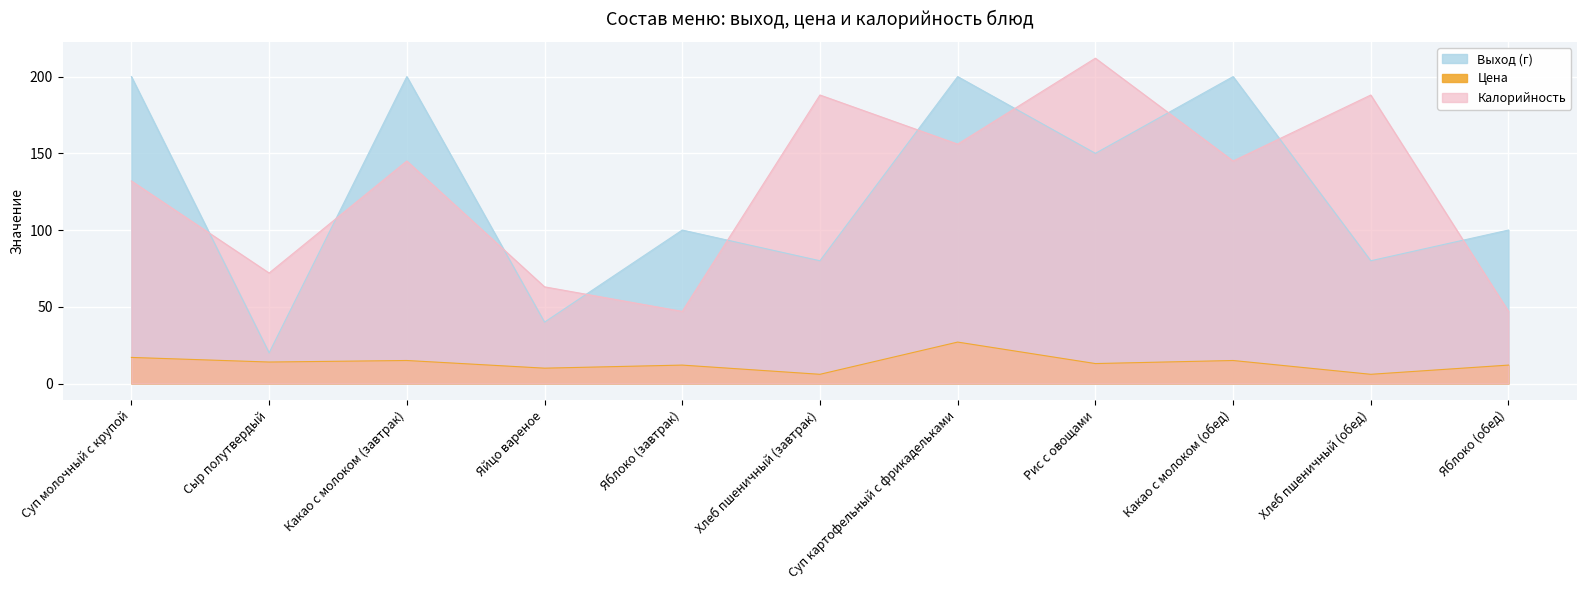

What is the total value across all series at Суп картофельный с фрикадельками?

383